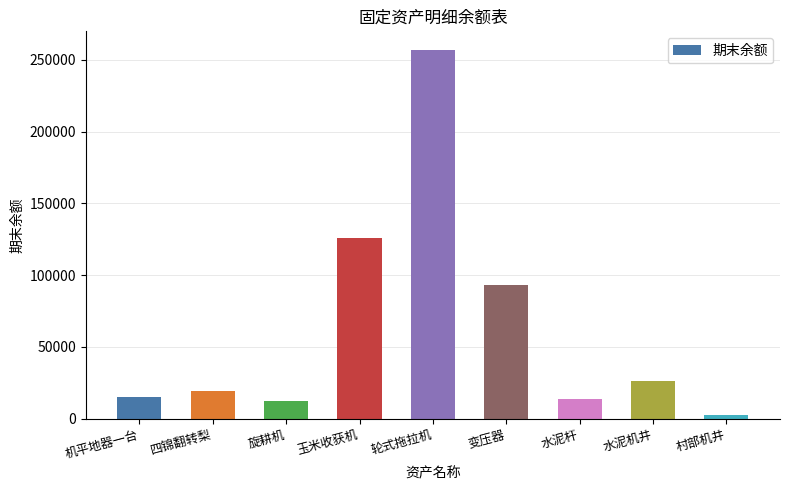

Approximately how many times larger is the value at 轮式拖拉机 compared to 机平地器一台?

17.1